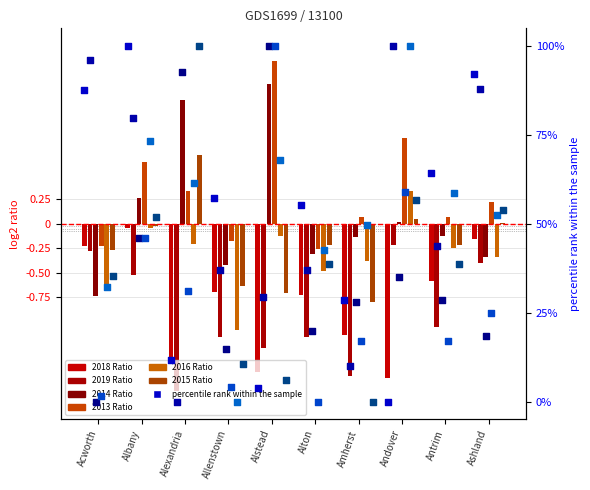

Which series reaches the minimum Y coordinate?

2019 Ratio